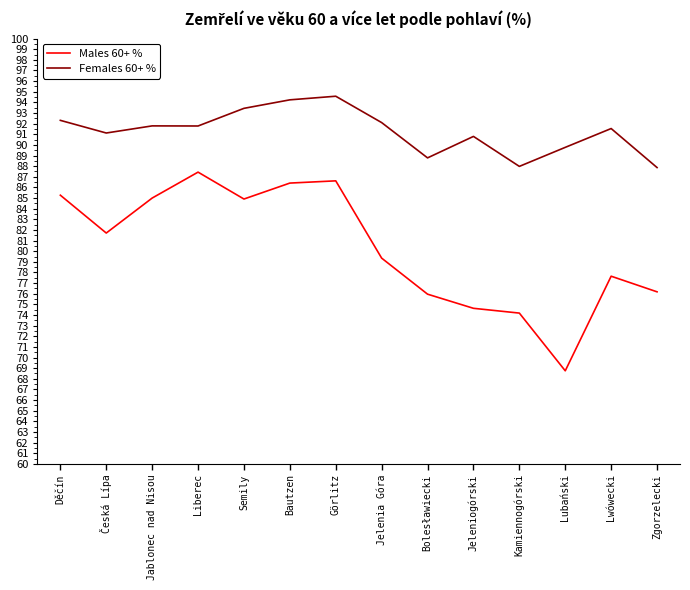

Does the chart have visible grid lines?

No